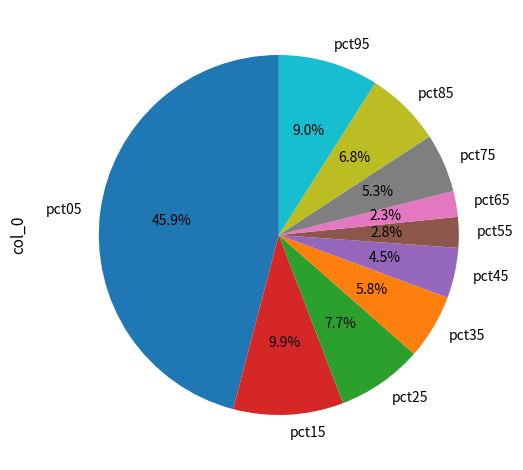

Is there a majority slice in this chart?

No